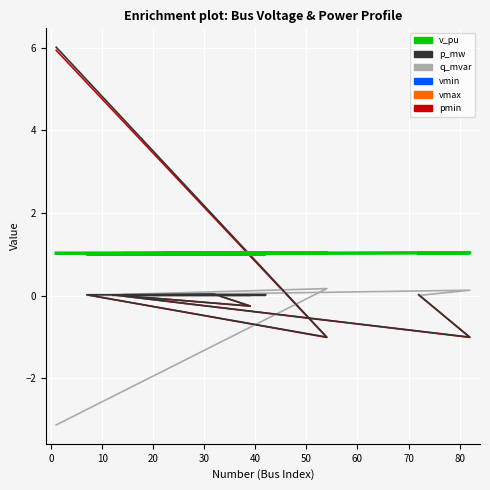

The value of p_mw at 40 is 0.0. True or false?

True